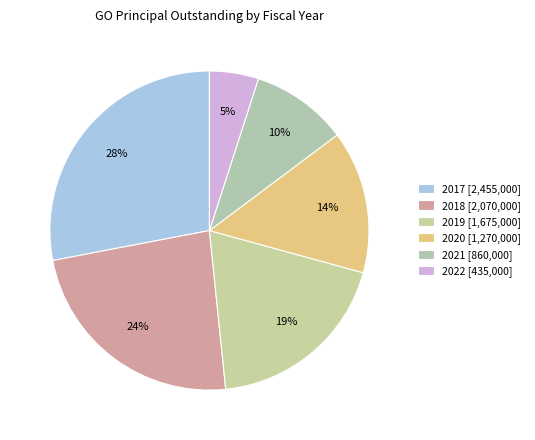

Which slice is the smallest?

2022